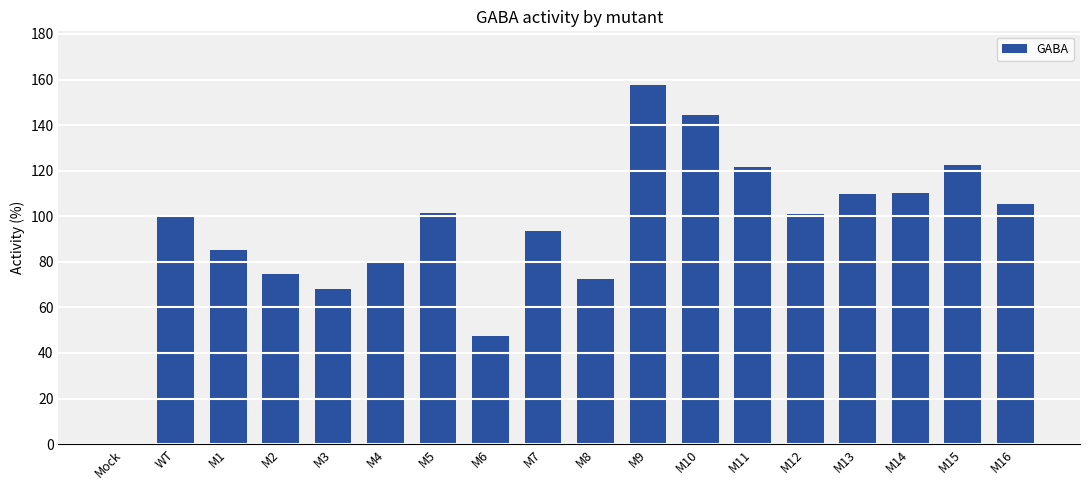

True or false: the data shows 72.6 at M8.

True